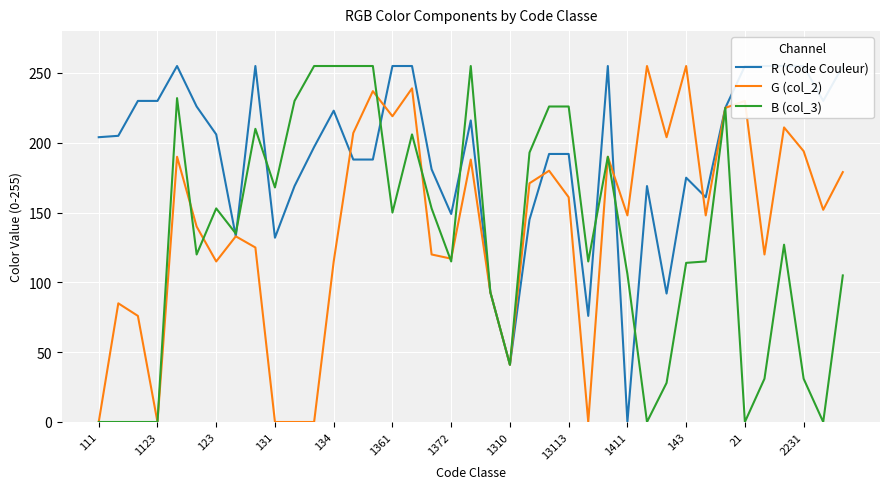

What is the maximum value shown in the chart?

255